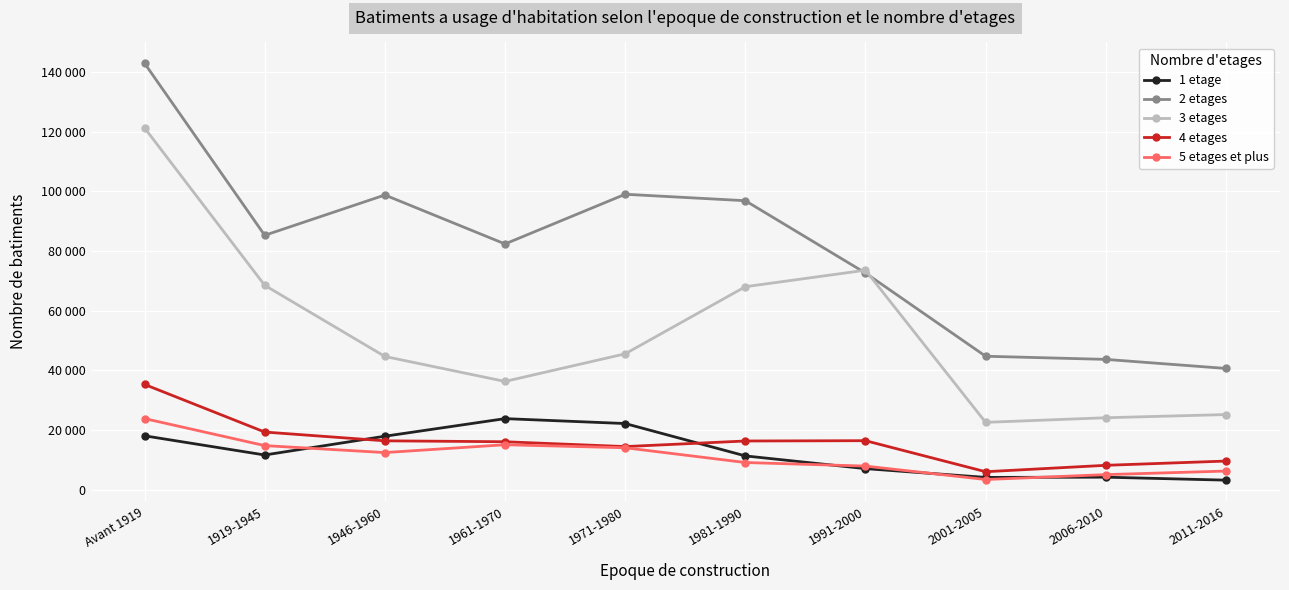

True or false: 4 etages and 5 etages et plus intersect in this chart.

False